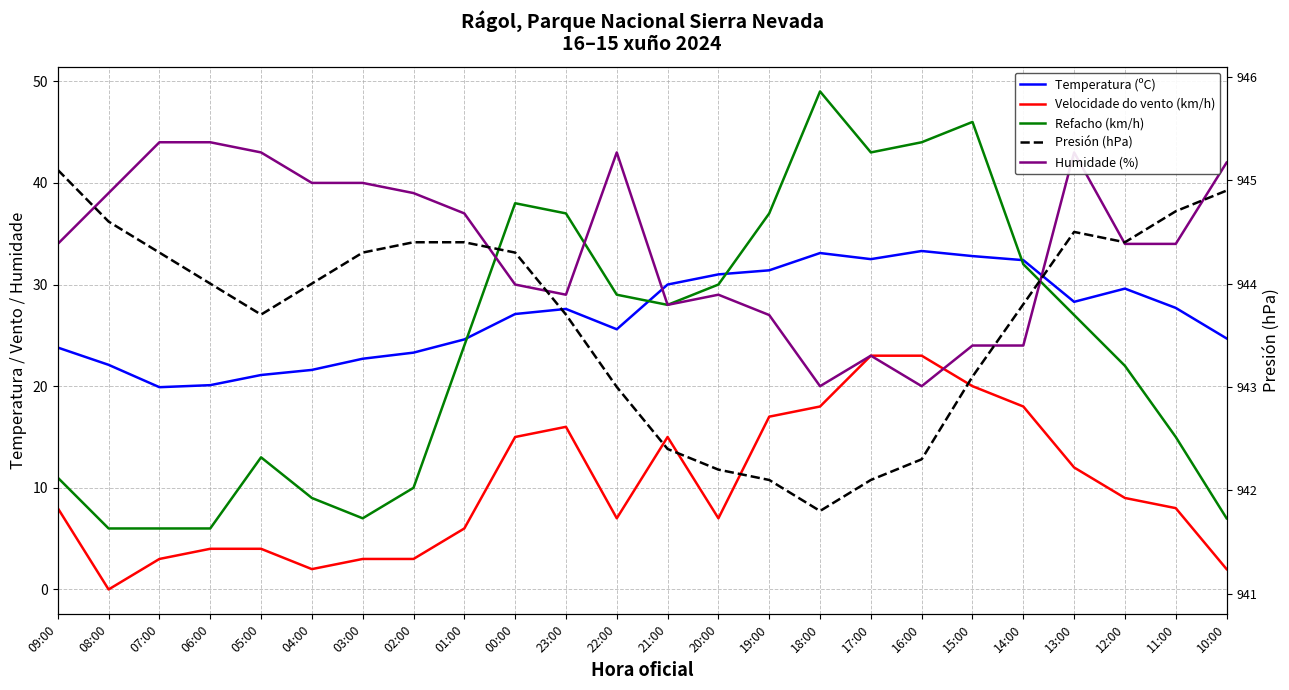

What is the label of the 16th point from the right?

01:00